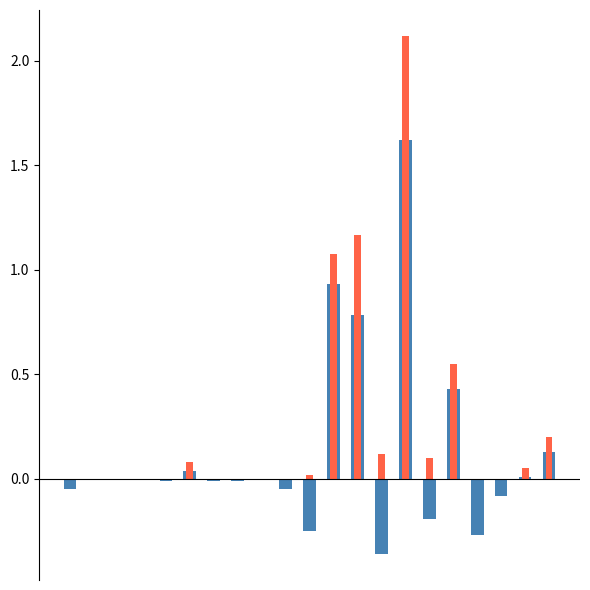

What is the difference between the second highest and second lowest values in the Award (BND) series?

1.2